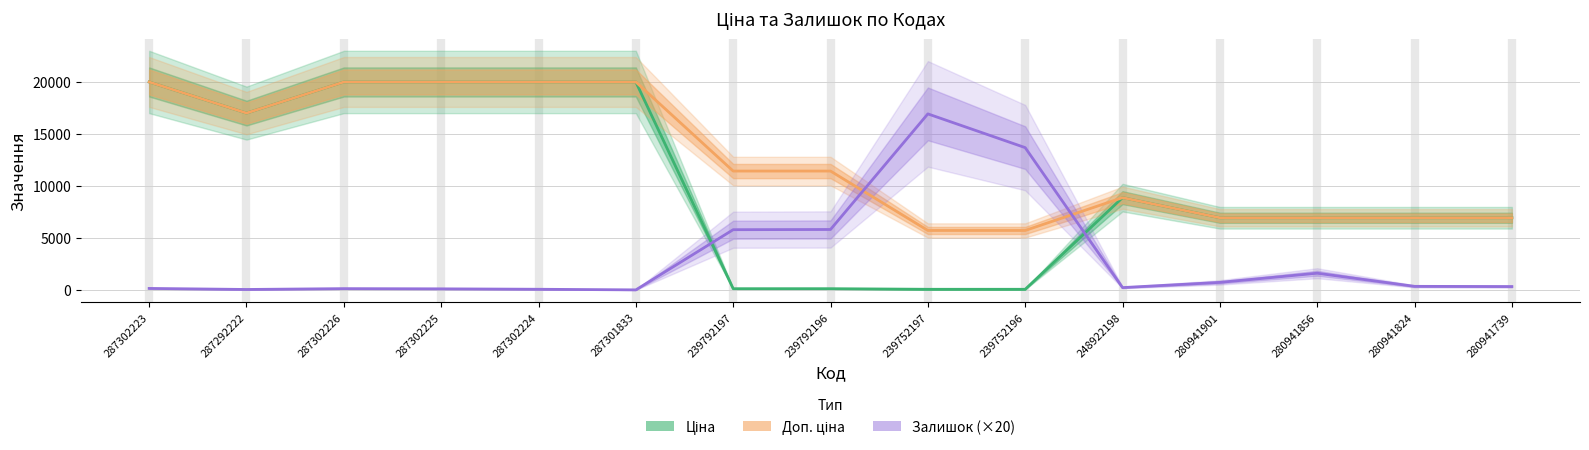

What is the difference between the highest and lowest values at 287301833?

19964.2